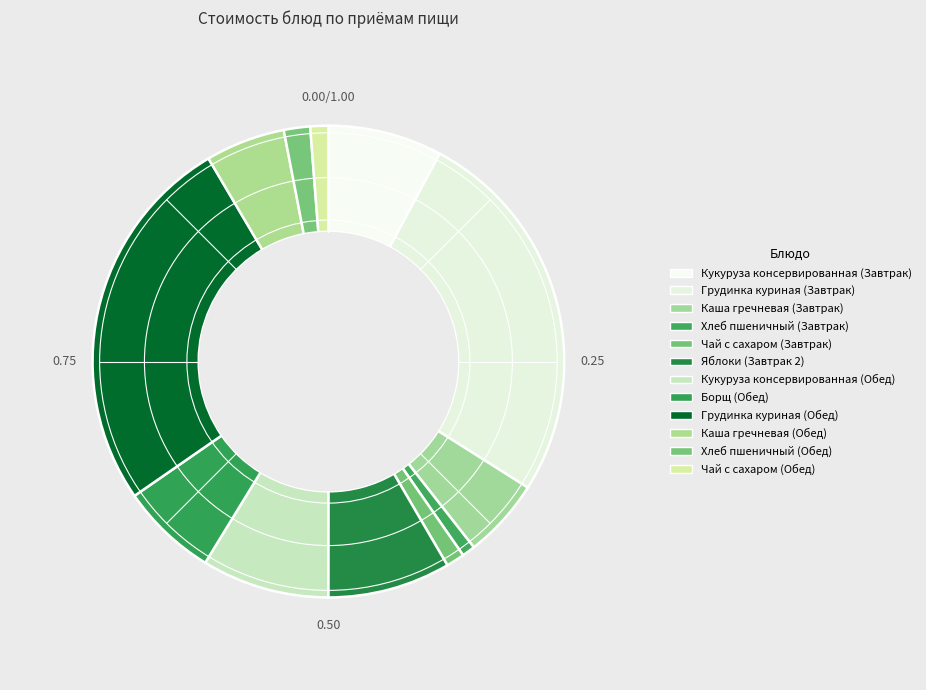

To the nearest percent, what is the difference between the largest and smallest slice percentages?

25%